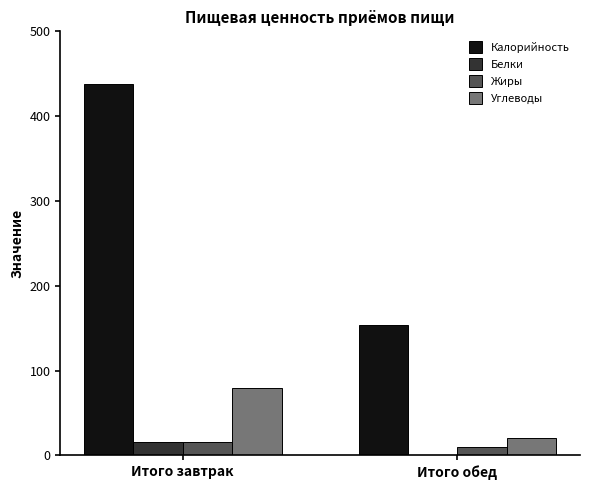

The Калорийность series shows 154.0 at Итого обед. True or false?

True